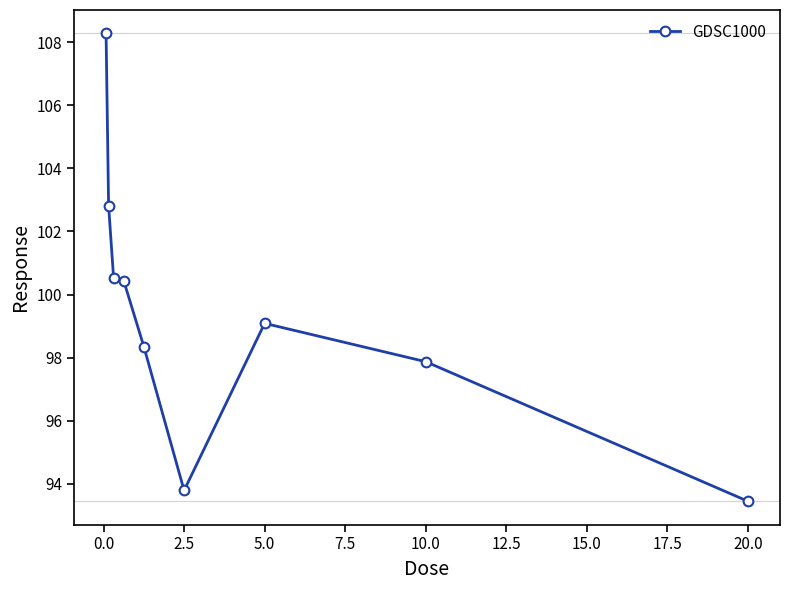

What is the sum of all values?

894.6